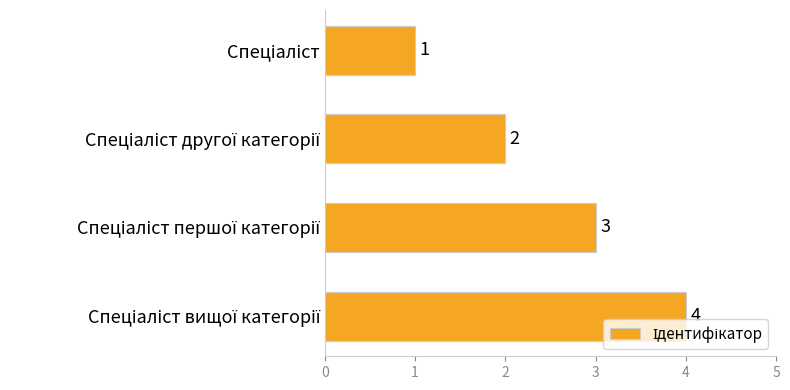

Count the values in the range 2 to 4.

3